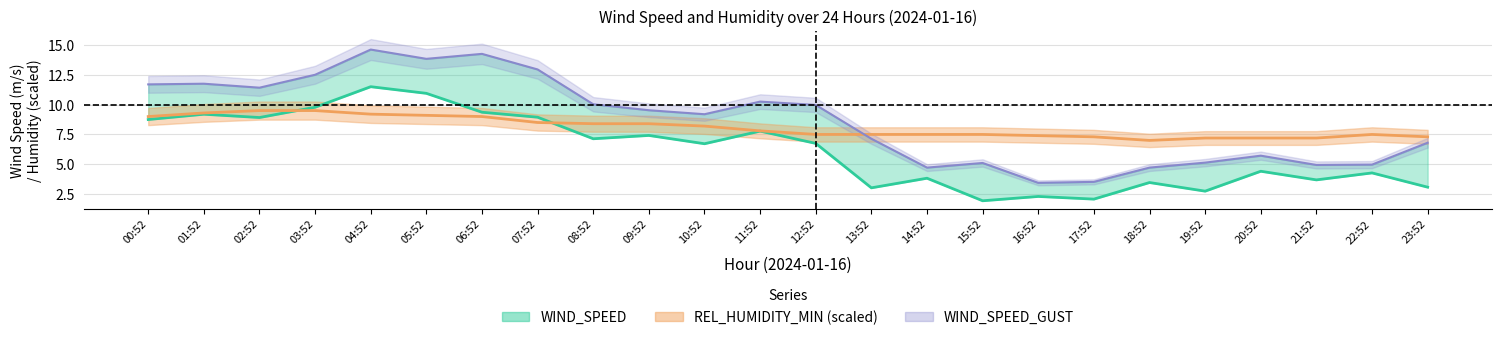

What is the average value of the REL_HUMIDITY_MIN series?

8.1